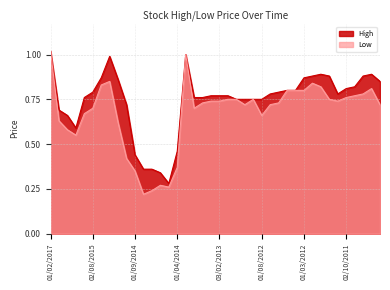

What is the sum of the Low values at 01/04/2014 and 01/05/2012?

1.2